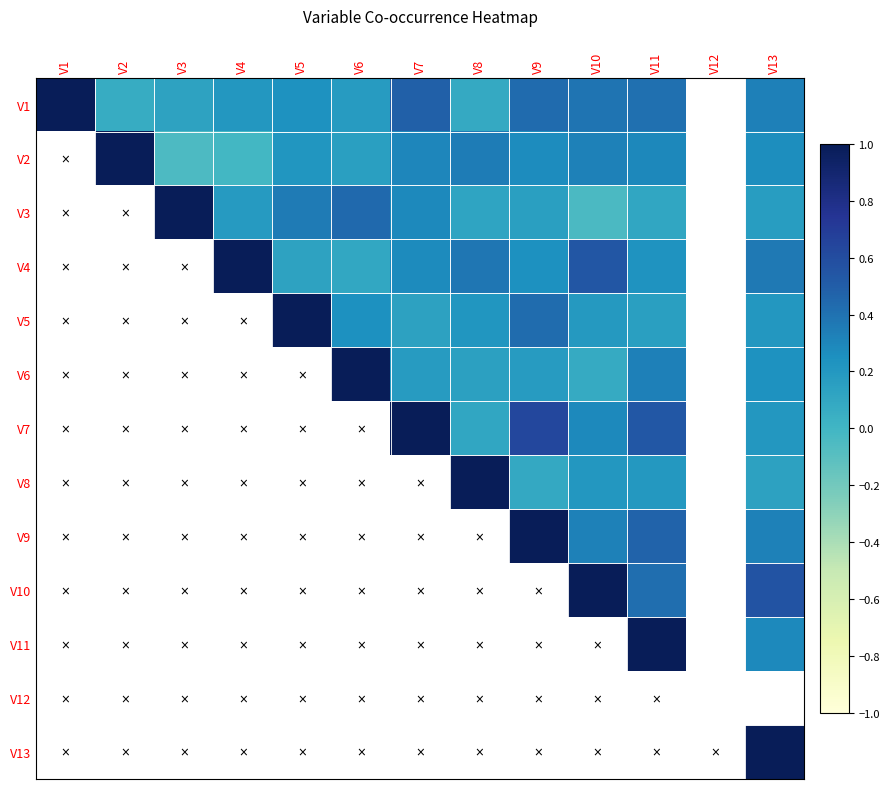

How many data points in V2 are above 0?

9